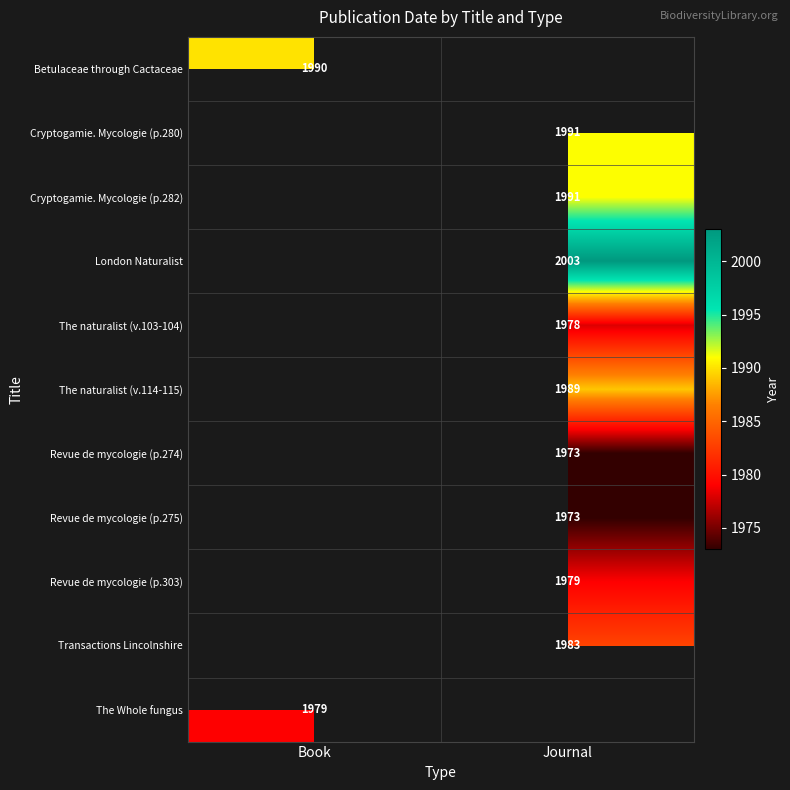

The value of London Naturalist at Journal is 2633. True or false?

False